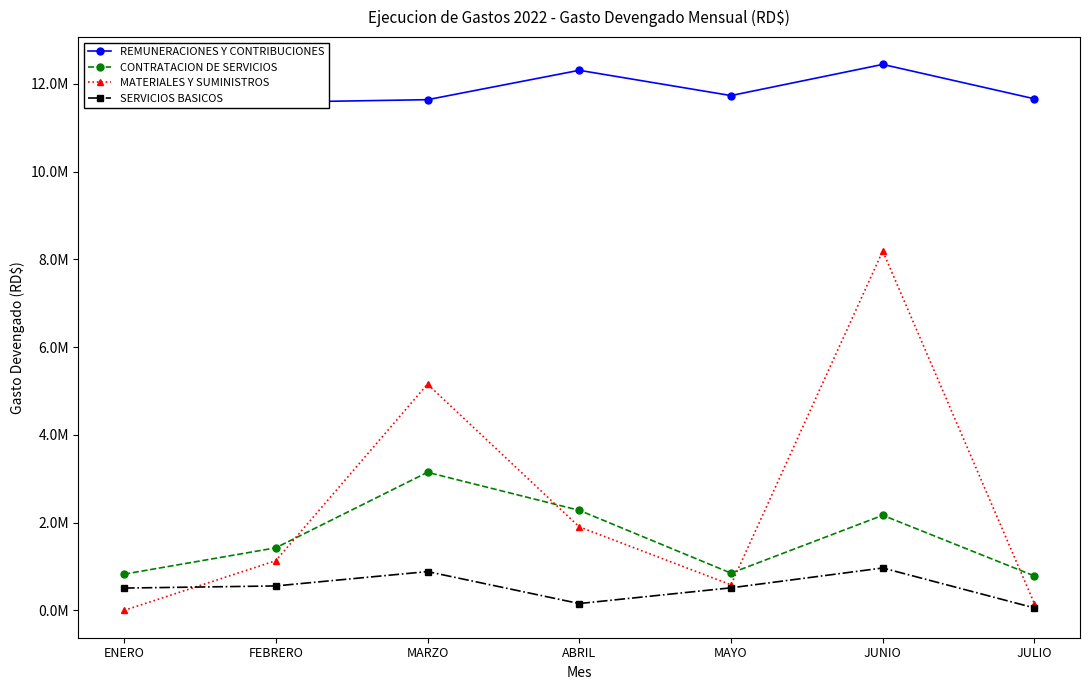

How many values in the CONTRATACION DE SERVICIOS series are below 1426251?

3